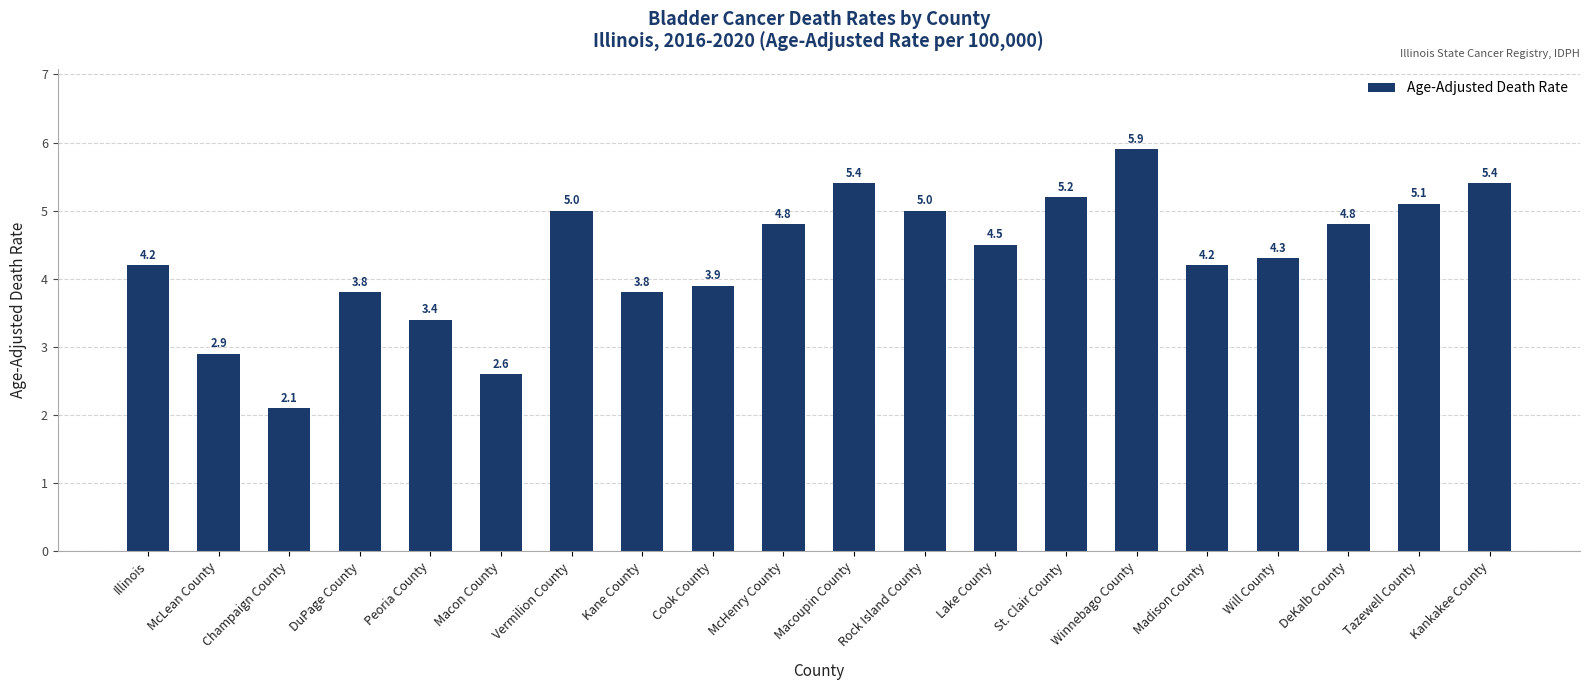

The chart shows a value of 3.4 at Peoria County. True or false?

True